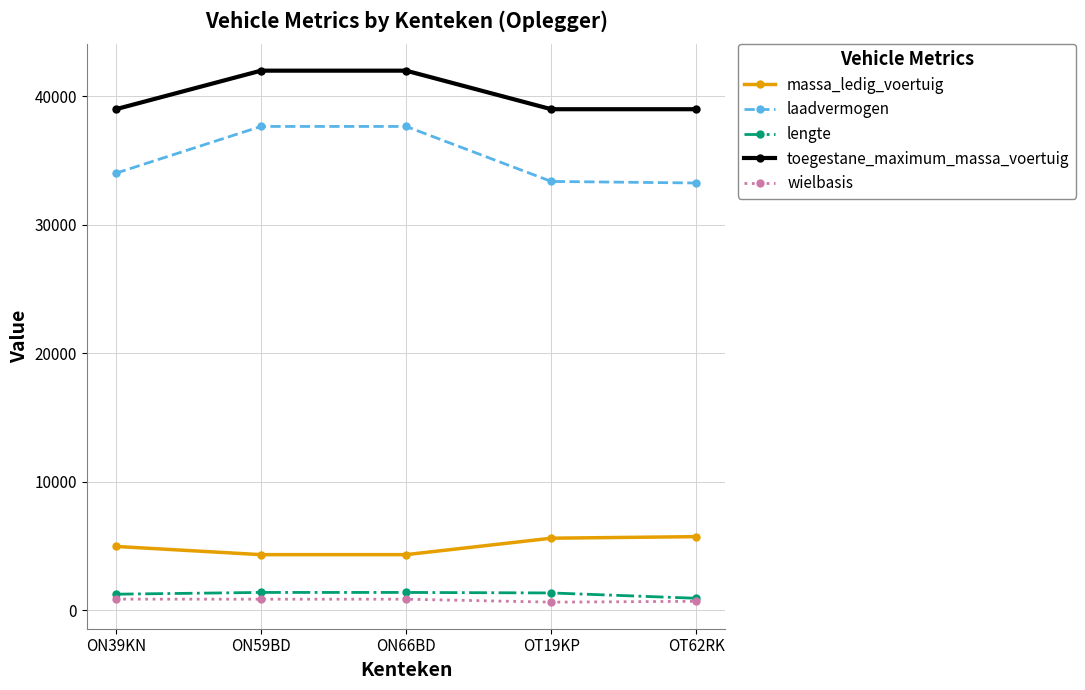

Does the chart have visible grid lines?

Yes